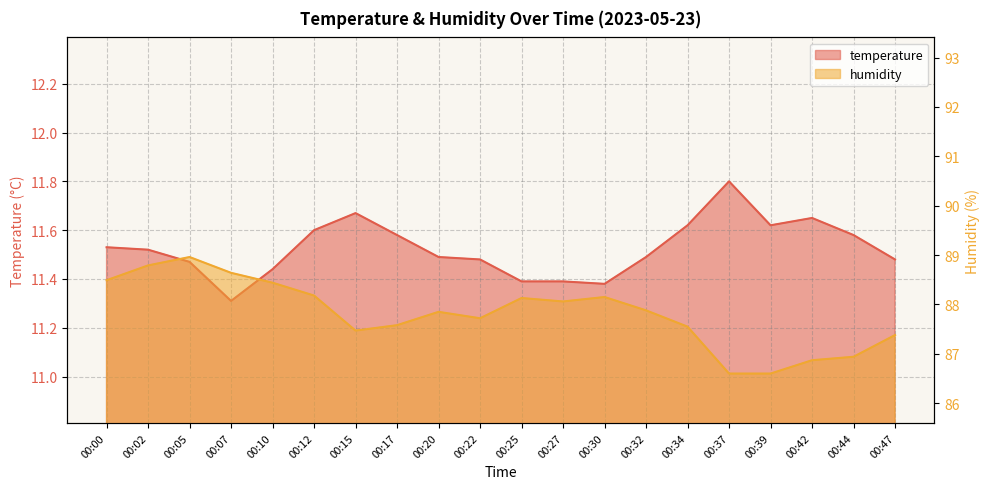

At which label does temperature reach its minimum?

00:07